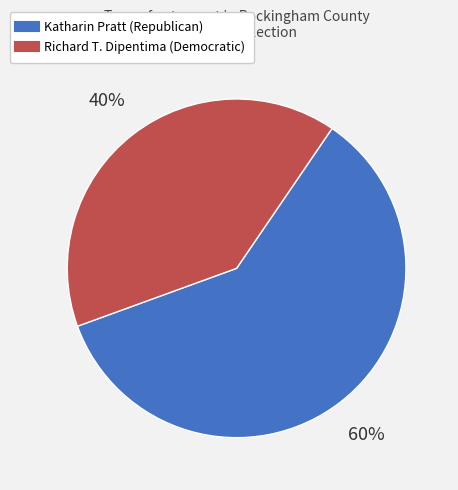

Does any single category account for the majority?

Yes